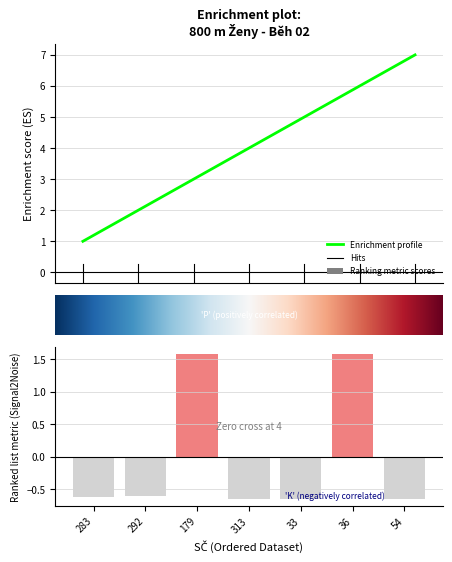

What is the label of the 3rd bar from the right?

33